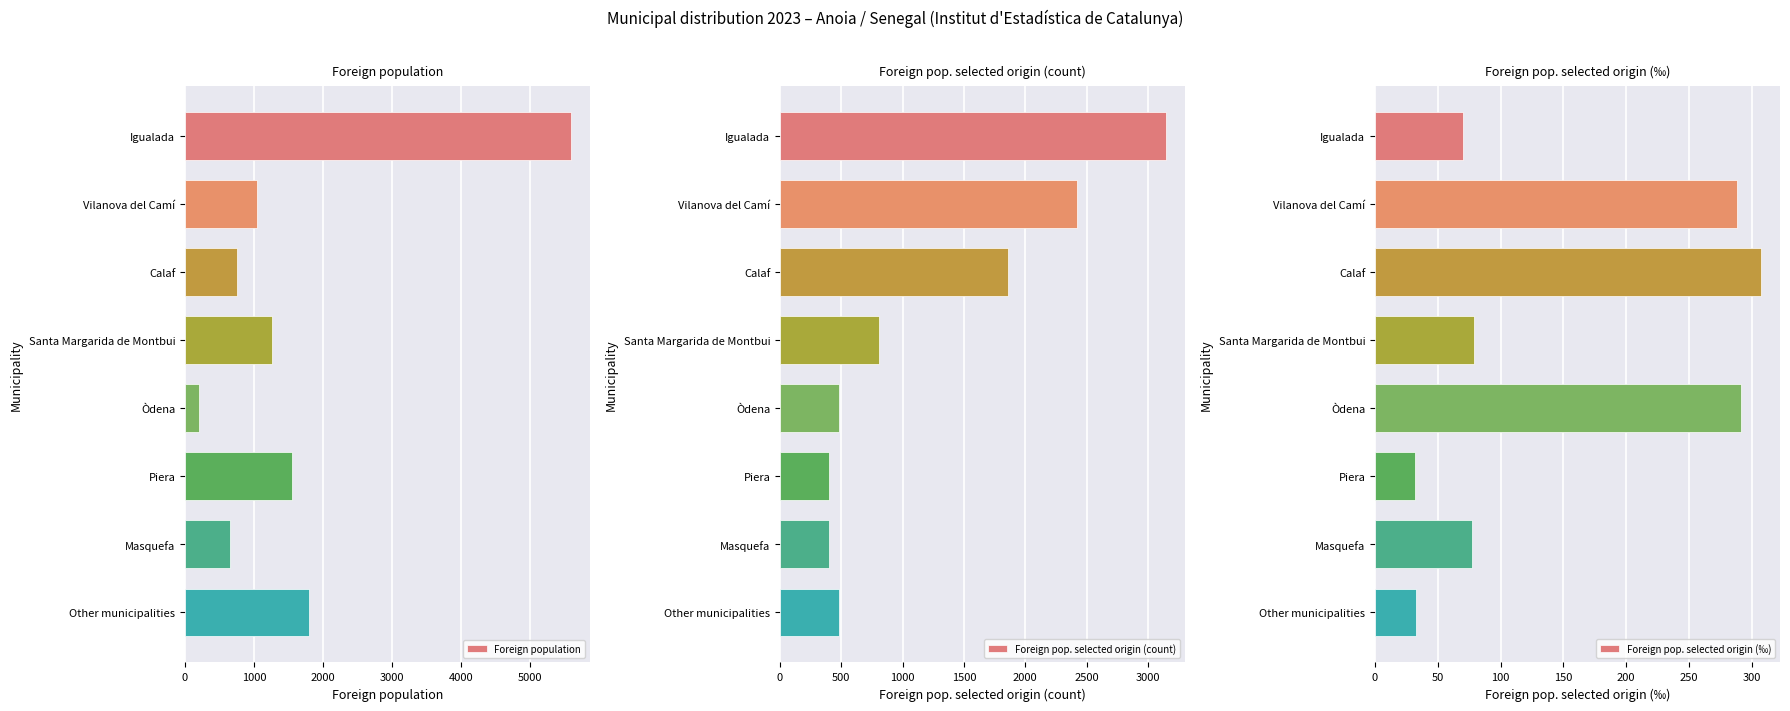

True or false: Foreign population has a value of 564 at Other municipalities.

False